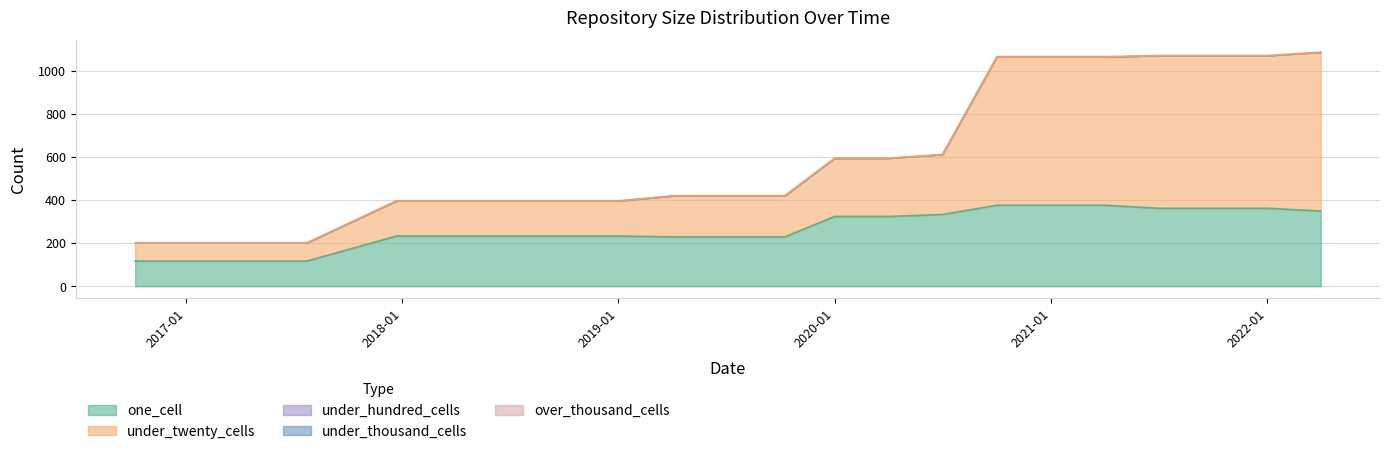

Which series changed the most between 2017-04-12 and 2017-12-22?

one_cell